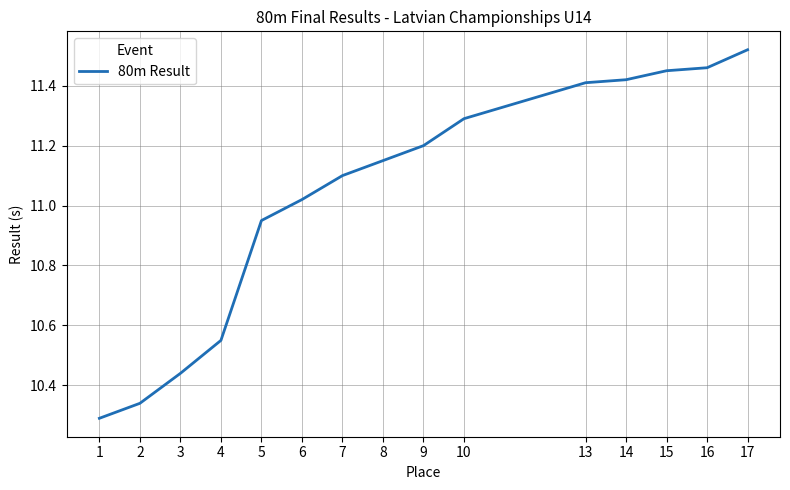

Which label corresponds to the largest value in the chart?

17